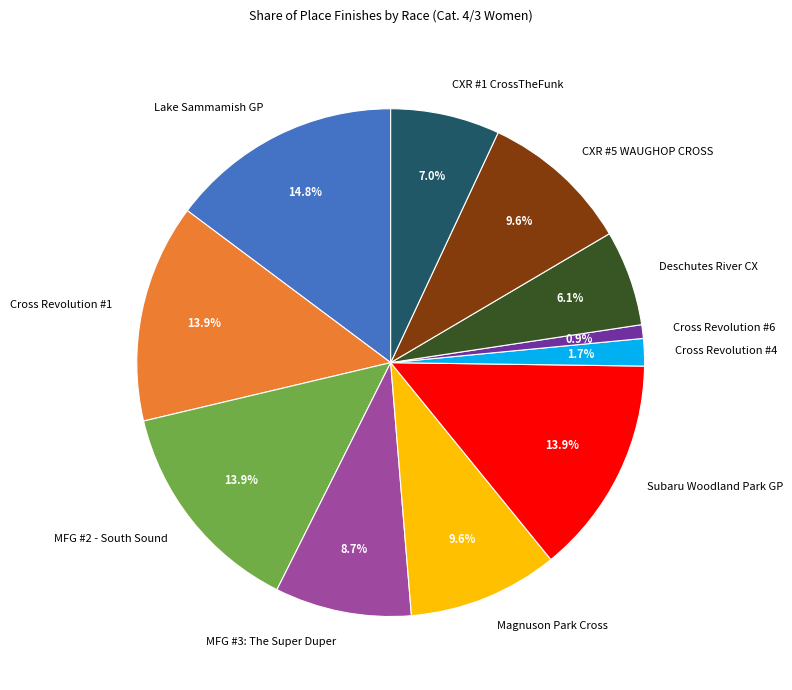

Count the number of slices in the pie.

11